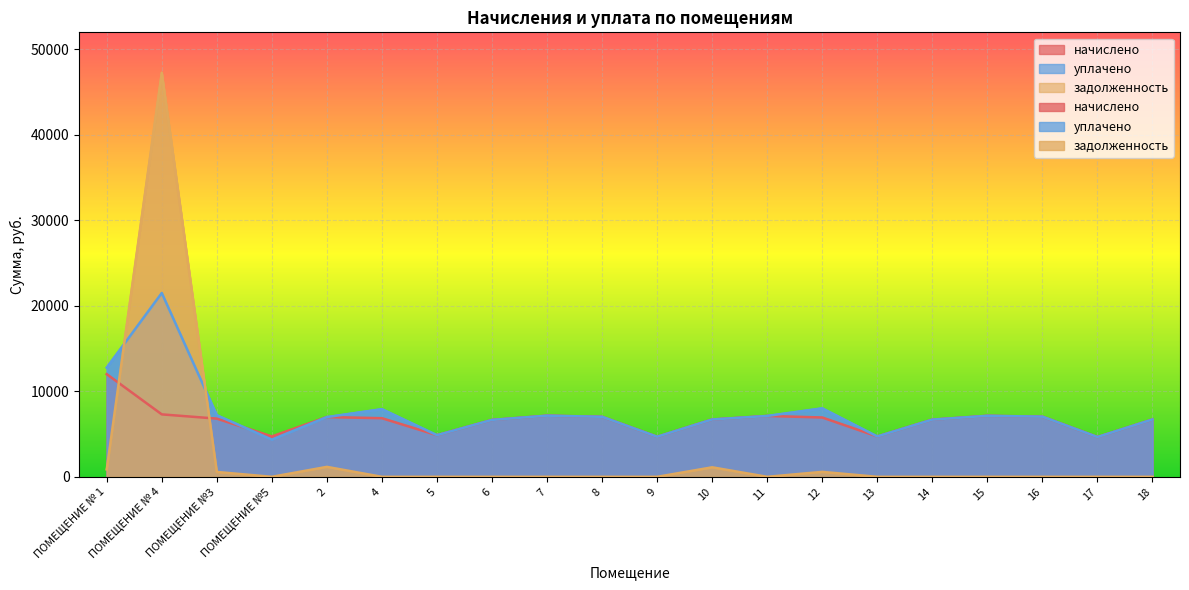

Reading right to left, what are all the values shown in this chart?

начислено: 6706.8	4653.4	7038.0	7137.4	6690.2	4719.6	6938.6	7120.8	6706.8	4686.5	7021.4	7153.8	6657.1	4868.6	6855.8	6988.3	4719.6	6806.2	7303.0	12006.0
уплачено: 6706.8	4653.4	7038.0	7137.4	6690.2	4719.6	8011.3	7120.8	6706.8	4686.5	7021.4	7153.8	6657.1	4868.6	7915.3	6988.3	4354.8	7200.9	21500.0	12771.4
задолженность: 0.0	0.0	0.0	0.0	0.0	0.0	578.2	0.0	1112.8	0.0	0.0	0.0	0.0	0.0	0.0	1164.7	0.0	567.2	47265.3	870.8